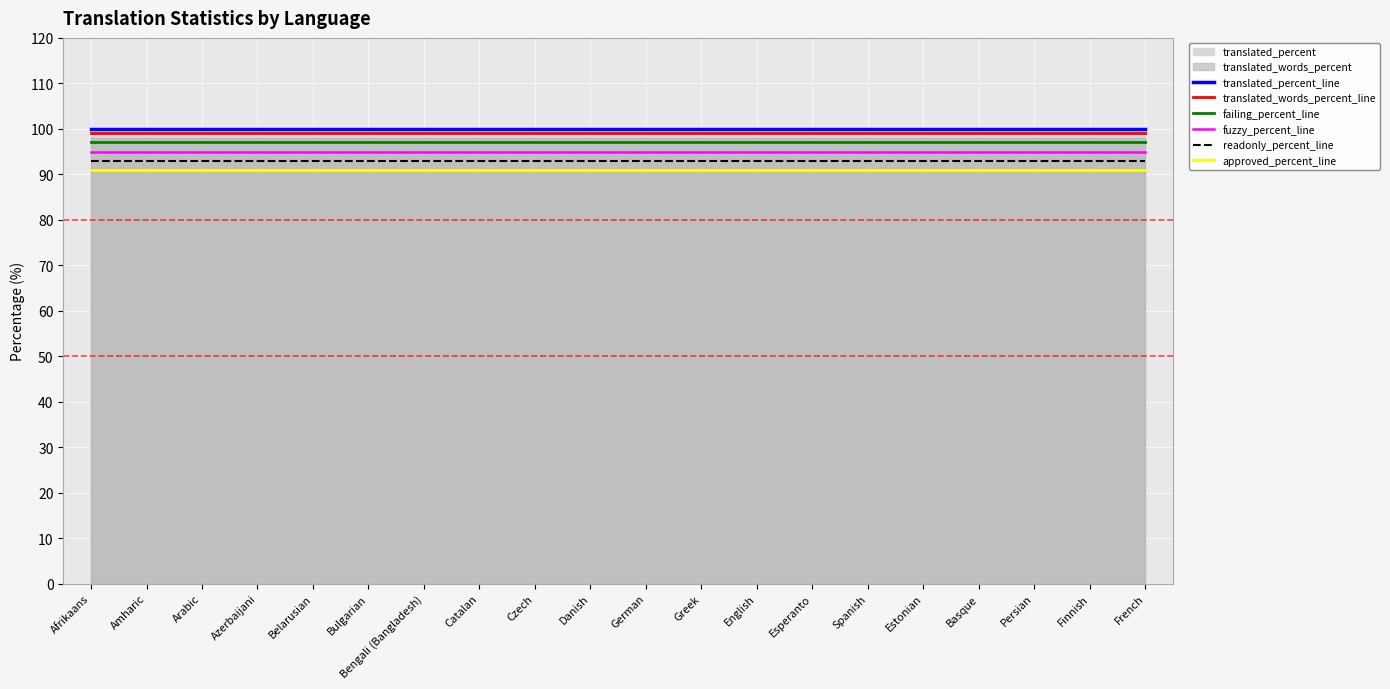

What is the label of the 8th point from the left?

Catalan